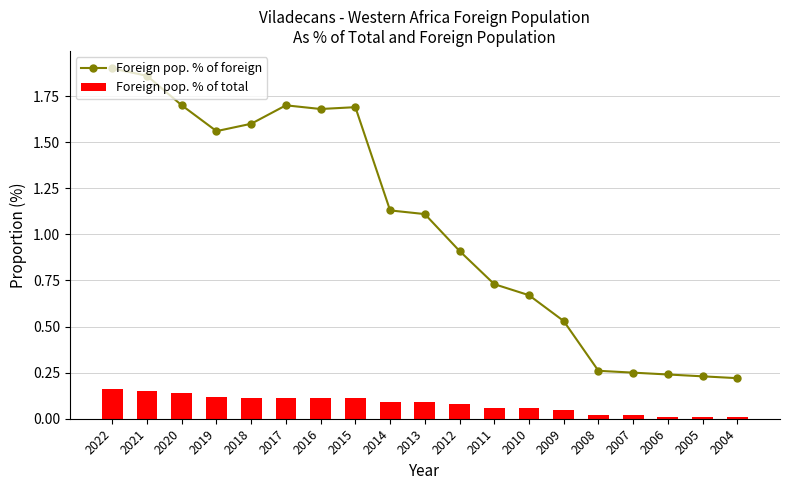

Reading left to right, list all the values displayed in this chart.

Foreign pop. % of foreign: 2022=1.9	2021=1.9	2020=1.7	2019=1.6	2018=1.6	2017=1.7	2016=1.7	2015=1.7	2014=1.1	2013=1.1	2012=0.9	2011=0.7	2010=0.7	2009=0.5	2008=0.3	2007=0.2	2006=0.2	2005=0.2	2004=0.2
Foreign pop. % of total: 2022=0.2	2021=0.1	2020=0.1	2019=0.1	2018=0.1	2017=0.1	2016=0.1	2015=0.1	2014=0.1	2013=0.1	2012=0.1	2011=0.1	2010=0.1	2009=0.1	2008=0.0	2007=0.0	2006=0.0	2005=0.0	2004=0.0